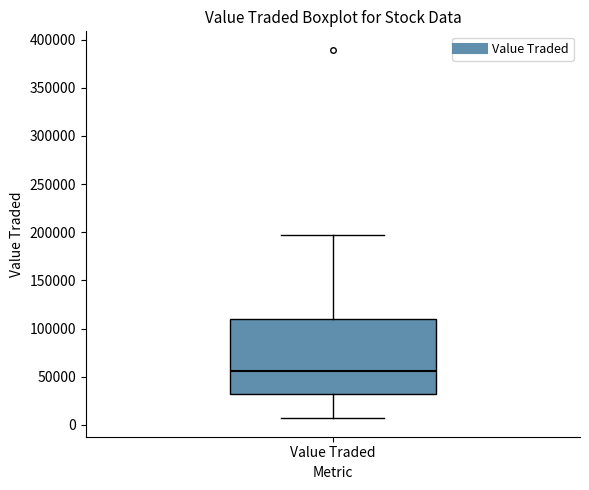

Transcribe this box plot: give where the median line is, the range the box spans, and where the two whiskers end, as read against the y-axis. The values are not printed on the chart, so give them approximately, as read against the axis.

median 55000, box 30000 to 110000, whiskers 5000 to 195000